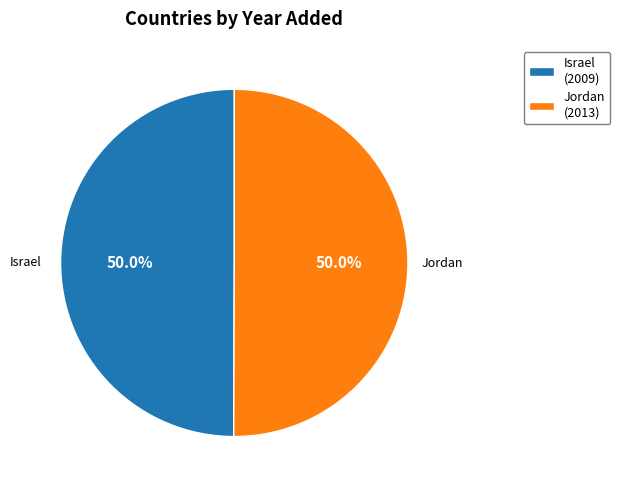

Combined, do Jordan and Israel account for over 50%?

Yes